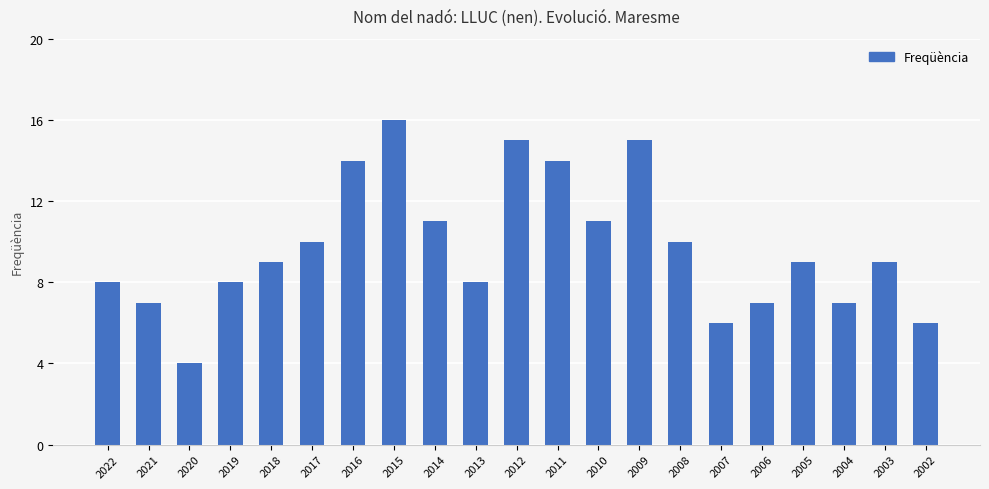

Between 2017 and 2019, which is larger?

2017